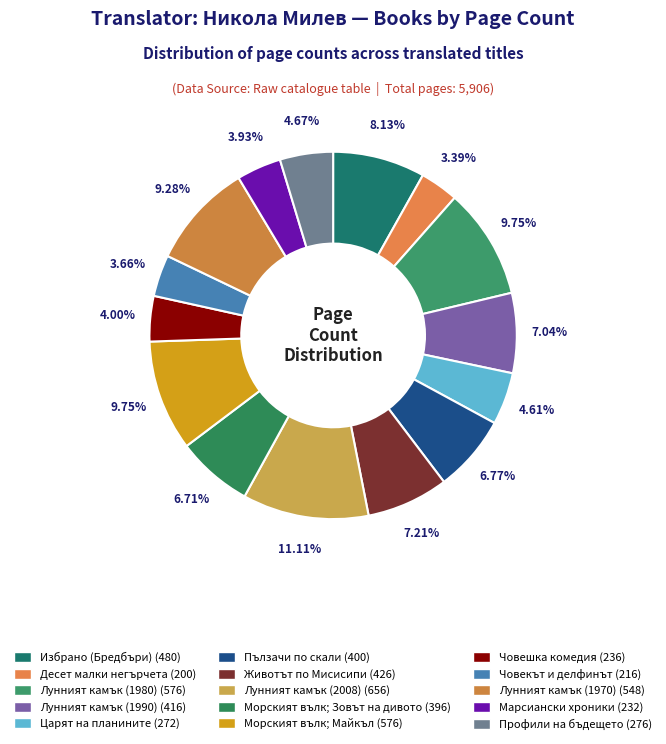

What percentage do Морският вълк; Майкъл and Морският вълк; Зовът на дивото together represent?

16.5%